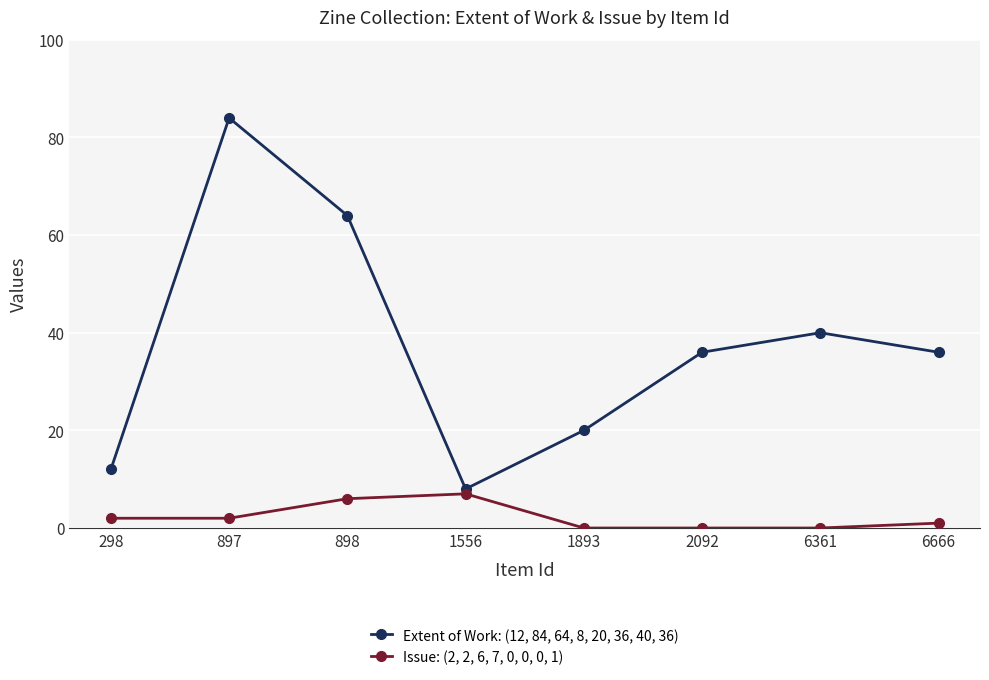

What is the maximum value shown in the chart?

84